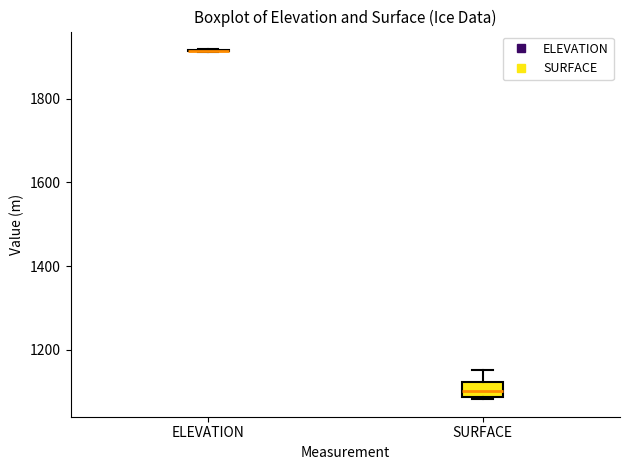

Reading left to right, transcribe this box plot: for each box, give where its median line is, the range the box spans, and where its two whiskers end, as read against the y-axis. The values are not printed on the chart, so give them approximately, as read against the axis.

ELEVATION: box collapsed to a line at 1920, whiskers 1920 to 1920
SURFACE: median 1100, box 1080 to 1120, whiskers 1080 to 1160